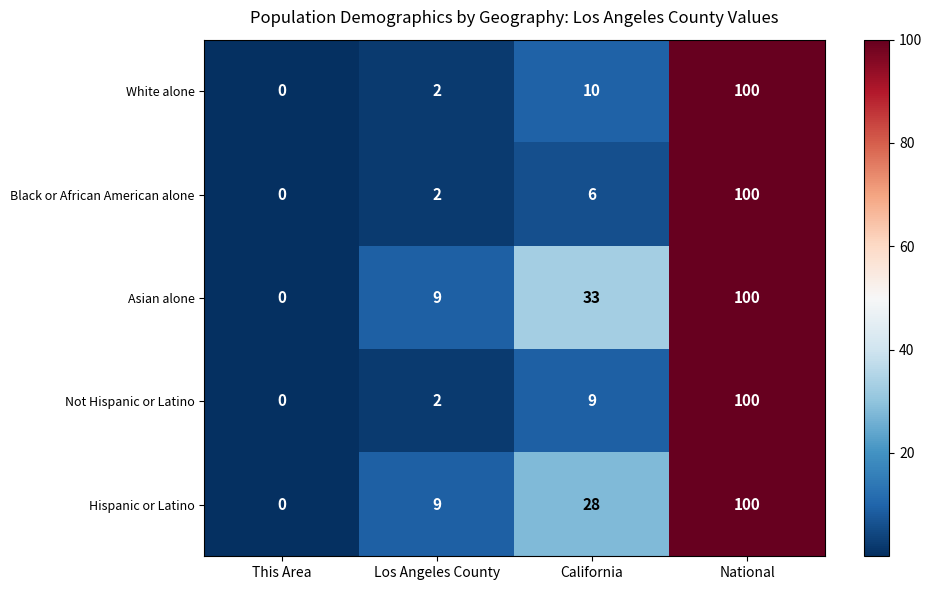

What is the average value of the Asian alone series?

36